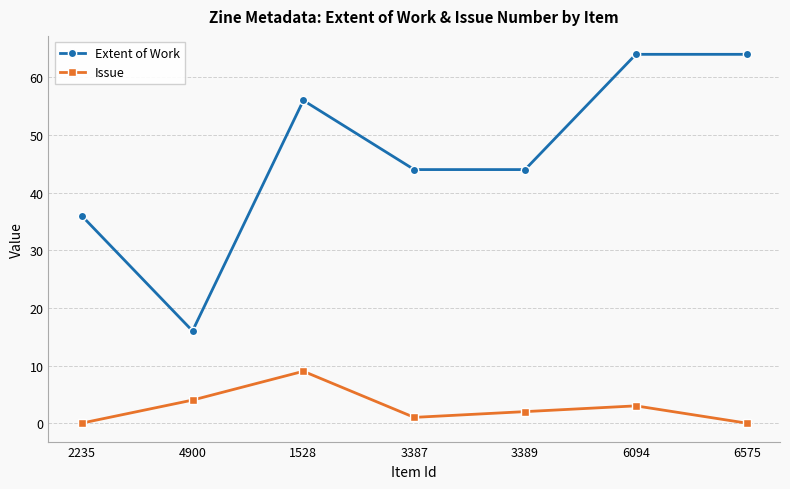

Reading left to right, transcribe all the data shown in this chart.

Extent of Work: 36	16	56	44	44	64	64
Issue: 0	4	9	1	2	3	0